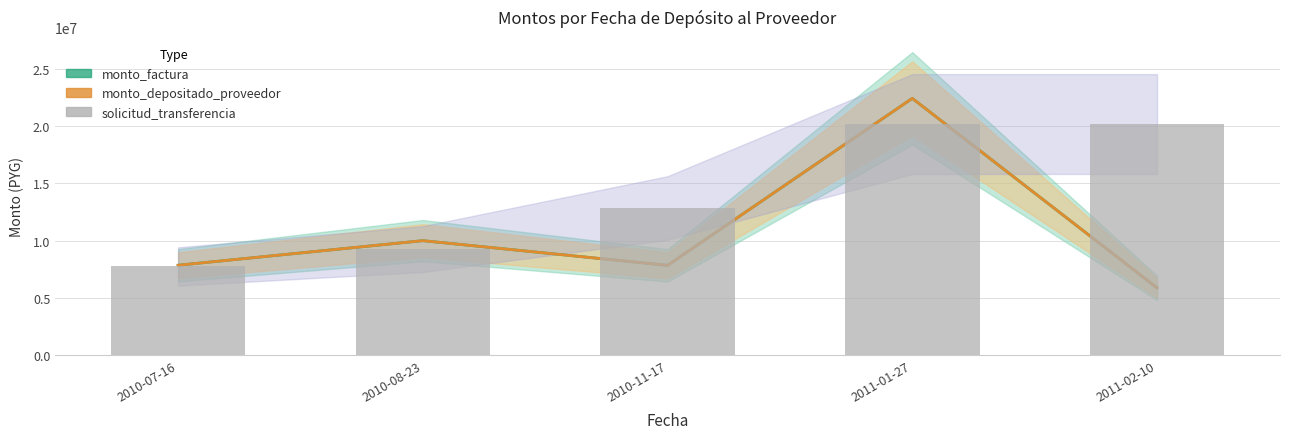

Are the bars grouped side by side (vs. stacked)?

Yes